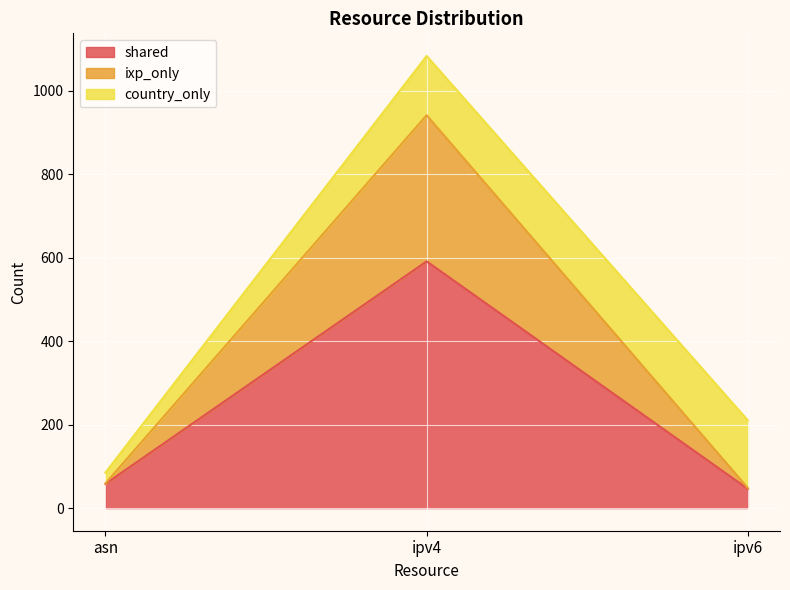

How many lines are shown in the chart?

3